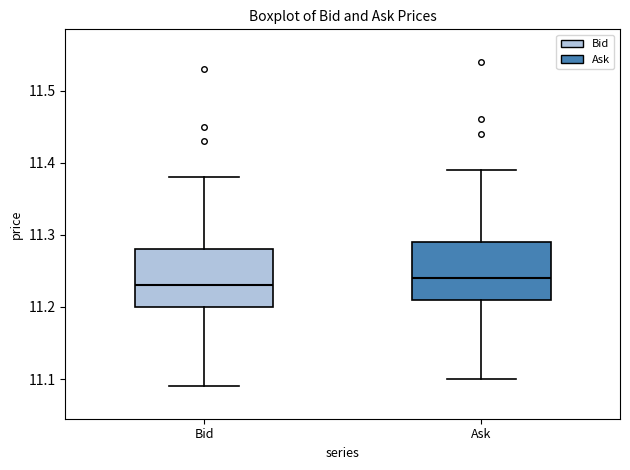

Reading left to right, read every box against the y-axis: the position of its median line, the range the box covers, and the ends of its whiskers. The values are not printed on the chart, so give them approximately, as read against the axis.

Bid: median 11.23, box 11.20 to 11.28, whiskers 11.09 to 11.38
Ask: median 11.24, box 11.21 to 11.29, whiskers 11.10 to 11.39